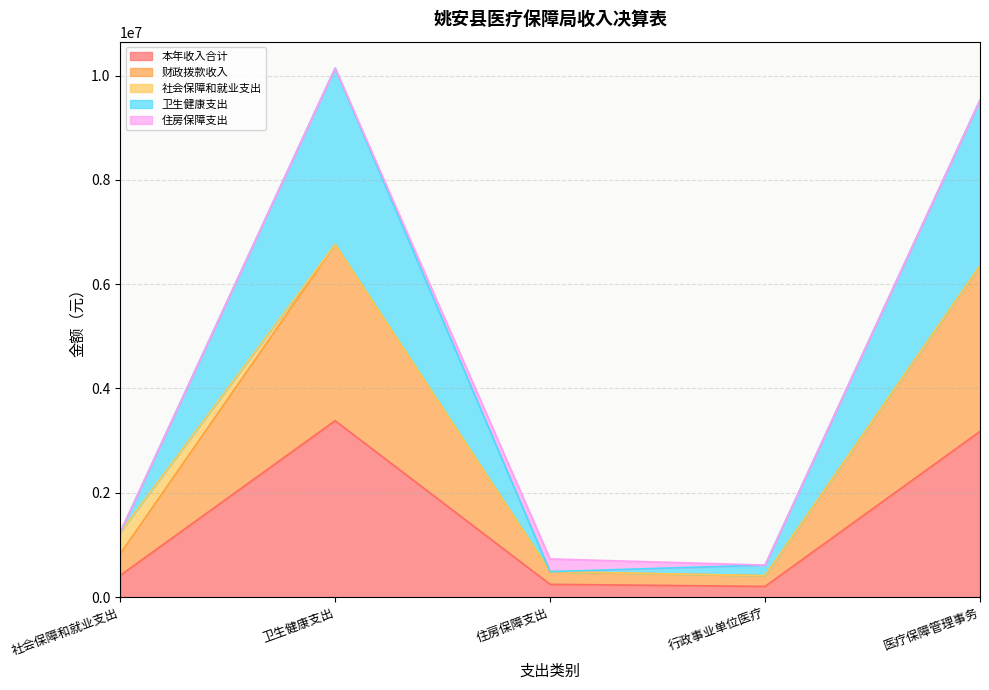

True or false: 本年收入合计 and 财政拨款收入 intersect in this chart.

False